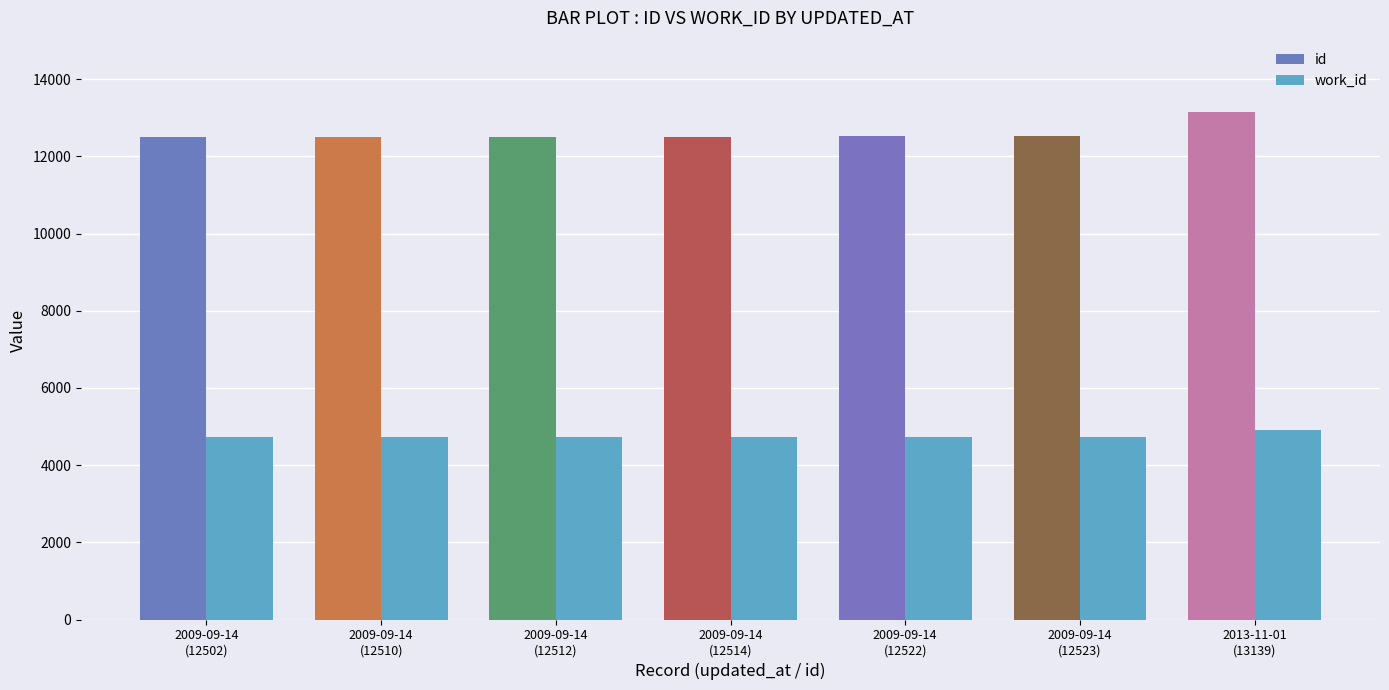

How many groups of bars are there?

7